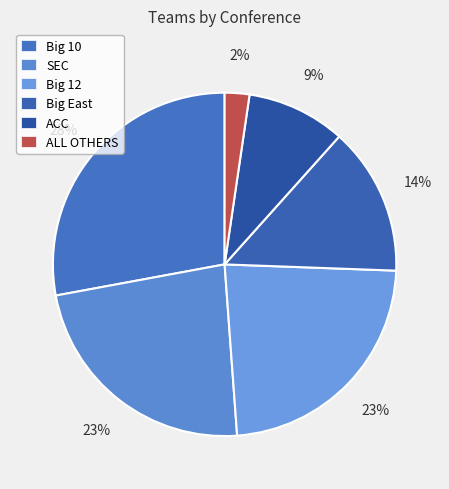

Is there any slice that represents more than half of the pie?

No